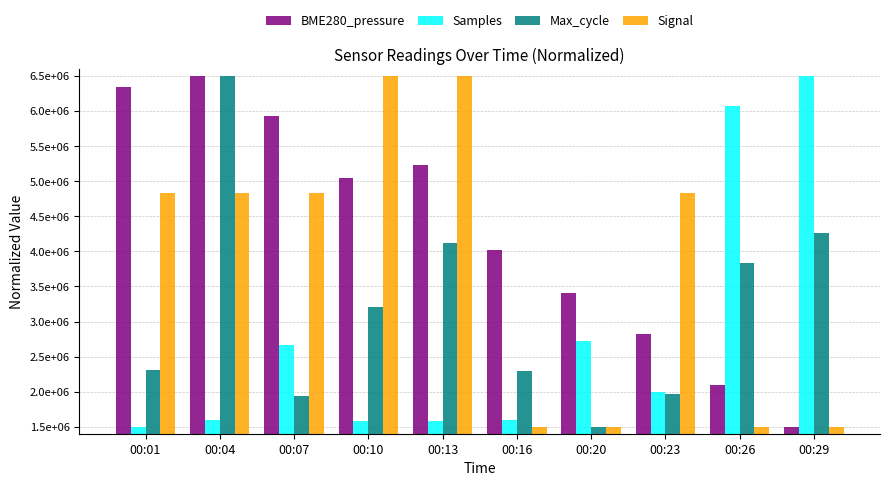

Reading left to right, what are all the values shown in this chart?

BME280_pressure: 00:01=6346611.0	00:04=6500000.0	00:07=5933825.9	00:10=5046418.2	00:13=5232733.7	00:16=4015258.6	00:20=3411339.5	00:23=2815451.3	00:26=2096691.3	00:29=1500000.0
Samples: 00:01=1500000.0	00:04=1598024.5	00:07=2670906.9	00:10=1580963.8	00:13=1575725.8	00:16=1598174.2	00:20=2715953.3	00:23=1997156.5	00:26=6078270.0	00:29=6500000.0
Max_cycle: 00:01=2302942.1	00:04=6500000.0	00:07=1941822.5	00:10=3200888.8	00:13=4125906.6	00:16=2288640.3	00:20=1500000.0	00:23=1969404.4	00:26=3838849.7	00:29=4262795.0
Signal: 00:01=4833333.3	00:04=4833333.3	00:07=4833333.3	00:10=6500000.0	00:13=6500000.0	00:16=1500000.0	00:20=1500000.0	00:23=4833333.3	00:26=1500000.0	00:29=1500000.0